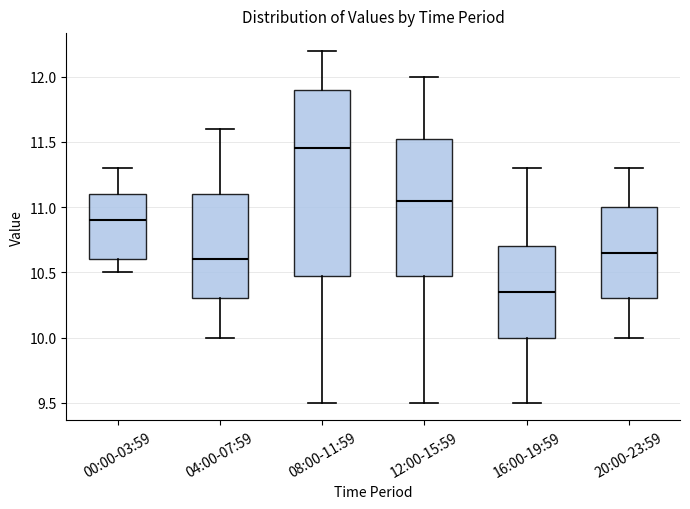

Which box has the highest median line?

08:00-11:59